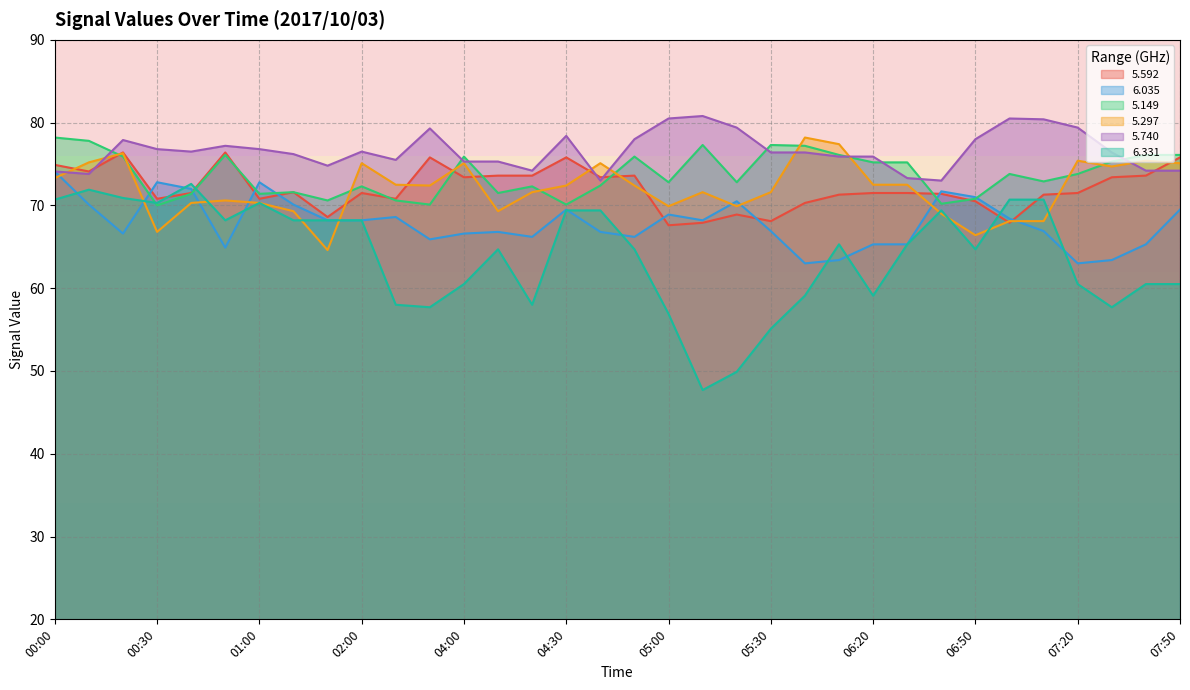

Reading left to right, what are all the values shown in this chart?

  5.592: 00:00=74.9	00:10=74.1	00:20=76.4	00:30=70.8	00:40=71.5	00:50=76.4	01:00=70.8	01:40=71.6	01:50=68.6	02:00=71.5	03:20=70.8	03:30=75.8	04:00=73.4	04:10=73.6	04:20=73.6	04:30=75.8	04:40=73.4	04:50=73.6	05:00=67.6	05:10=67.9	05:20=68.9	05:30=68.1	05:40=70.3	06:10=71.3	06:20=71.5	06:30=71.5	06:40=71.4	06:50=70.5	07:00=67.9	07:10=71.3	07:20=71.5	07:30=73.4	07:40=73.6	07:50=75.8
  6.035: 00:00=74.1	00:10=70.1	00:20=66.6	00:30=72.8	00:40=72.0	00:50=64.9	01:00=72.8	01:40=70.1	01:50=68.2	02:00=68.2	03:20=68.6	03:30=65.9	04:00=66.6	04:10=66.8	04:20=66.2	04:30=69.5	04:40=66.8	04:50=66.2	05:00=68.9	05:10=68.2	05:20=70.5	05:30=66.9	05:40=63.0	06:10=63.4	06:20=65.3	06:30=65.3	06:40=71.7	06:50=71.0	07:00=68.4	07:10=66.9	07:20=63.0	07:30=63.4	07:40=65.3	07:50=69.5
  5.149: 00:00=78.2	00:10=77.8	00:20=75.9	00:30=70.0	00:40=71.4	00:50=76.1	01:00=71.4	01:40=71.6	01:50=70.6	02:00=72.3	03:20=70.6	03:30=70.1	04:00=75.9	04:10=71.5	04:20=72.3	04:30=70.1	04:40=72.4	04:50=75.9	05:00=72.8	05:10=77.3	05:20=72.8	05:30=77.3	05:40=77.2	06:10=76.1	06:20=75.2	06:30=75.2	06:40=70.2	06:50=70.8	07:00=73.8	07:10=72.9	07:20=73.8	07:30=75.3	07:40=76.1	07:50=76.1
  5.297: 00:00=73.3	00:10=75.2	00:20=76.3	00:30=66.8	00:40=70.3	00:50=70.6	01:00=70.3	01:40=69.3	01:50=64.6	02:00=75.1	03:20=72.5	03:30=72.4	04:00=75.1	04:10=69.3	04:20=71.6	04:30=72.4	04:40=75.1	04:50=72.4	05:00=69.9	05:10=71.6	05:20=69.9	05:30=71.6	05:40=78.2	06:10=77.4	06:20=72.5	06:30=72.5	06:40=69.0	06:50=66.4	07:00=68.1	07:10=68.1	07:20=75.4	07:30=74.7	07:40=75.4	07:50=75.1
  5.740: 00:00=74.1	00:10=73.8	00:20=77.9	00:30=76.8	00:40=76.5	00:50=77.2	01:00=76.8	01:40=76.2	01:50=74.8	02:00=76.5	03:20=75.5	03:30=79.3	04:00=75.3	04:10=75.3	04:20=74.2	04:30=78.4	04:40=73.0	04:50=78.0	05:00=80.5	05:10=80.8	05:20=79.4	05:30=76.4	05:40=76.4	06:10=75.9	06:20=75.9	06:30=73.3	06:40=73.0	06:50=78.0	07:00=80.5	07:10=80.4	07:20=79.4	07:30=76.4	07:40=74.2	07:50=74.2
  6.331: 00:00=70.7	00:10=71.9	00:20=70.9	00:30=70.3	00:40=72.6	00:50=68.2	01:00=70.3	01:40=68.2	01:50=68.2	02:00=68.2	03:20=58.0	03:30=57.7	04:00=60.5	04:10=64.7	04:20=58.0	04:30=69.4	04:40=69.4	04:50=64.7	05:00=56.9	05:10=47.7	05:20=49.9	05:30=55.1	05:40=59.1	06:10=65.3	06:20=59.1	06:30=65.3	06:40=69.4	06:50=64.7	07:00=70.7	07:10=70.7	07:20=60.5	07:30=57.7	07:40=60.5	07:50=60.5